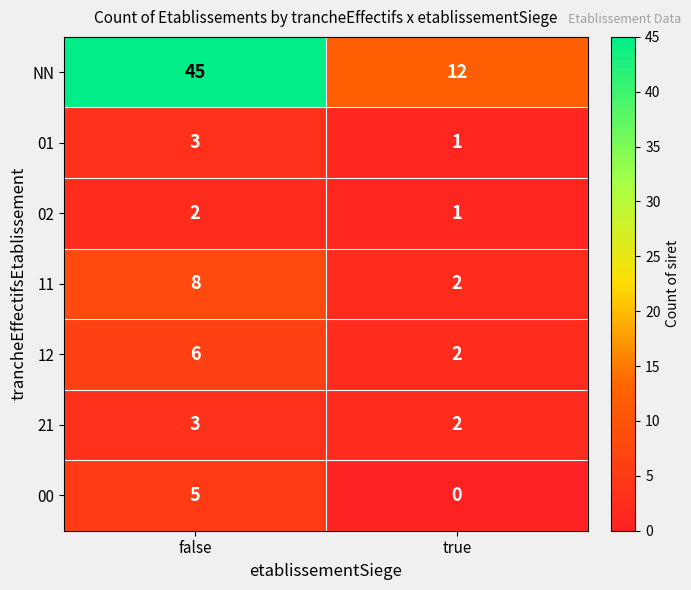

What is the sum of all 02 values?

3